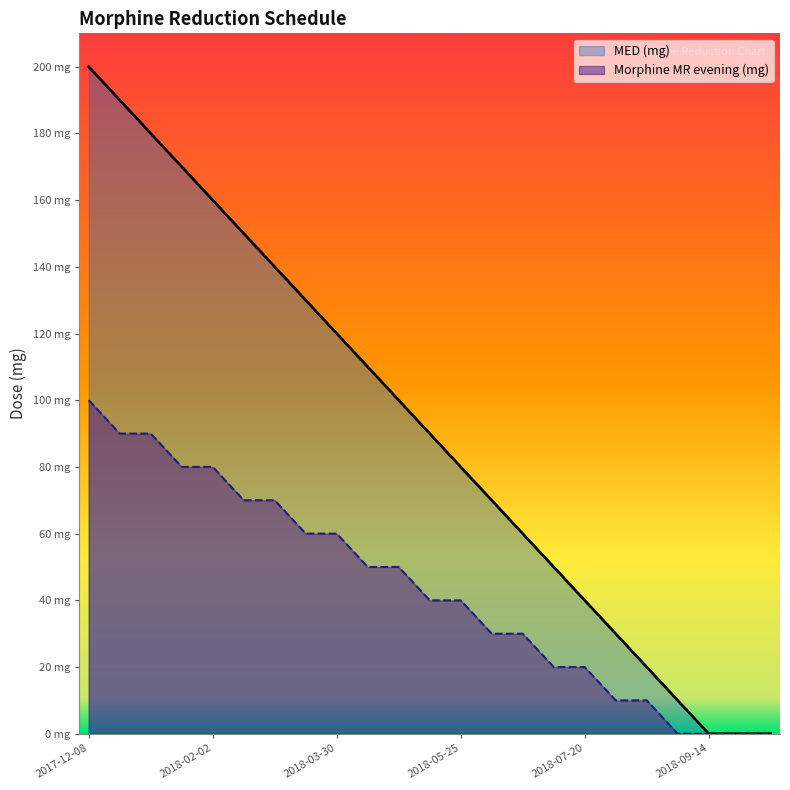

At how many categories does at least one series exceed 189?

2